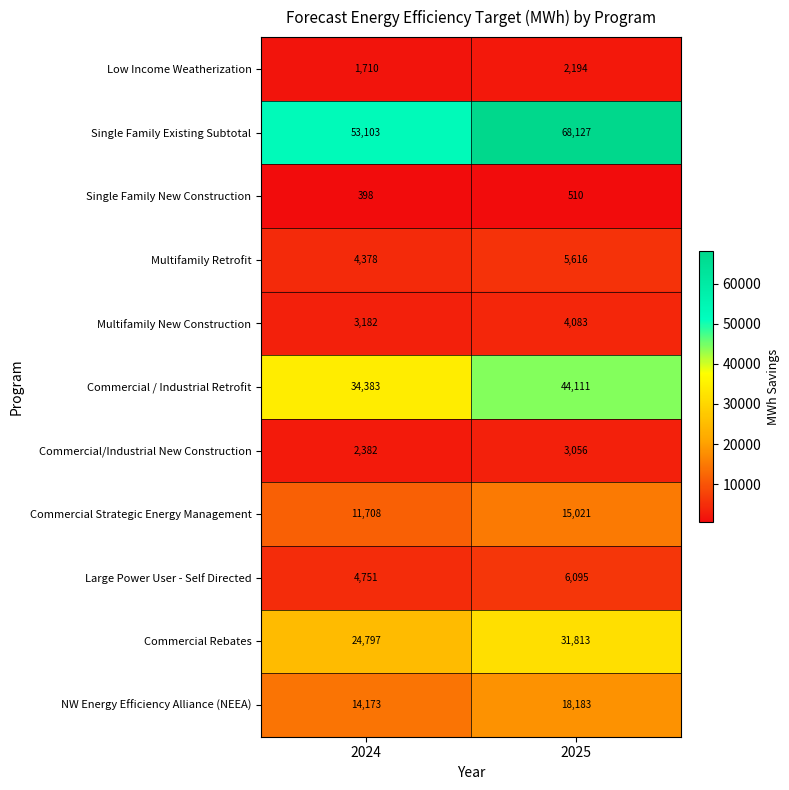

Reading left to right, list all the values displayed in this chart.

Low Income Weatherization: 1710	2194
Single Family Existing Subtotal: 53103	68127
Single Family New Construction: 398	510
Multifamily Retrofit: 4378	5616
Multifamily New Construction: 3182	4083
Commercial / Industrial Retrofit: 34383	44111
Commercial/Industrial New Construction: 2382	3056
Commercial Strategic Energy Management: 11708	15021
Large Power User - Self Directed: 4751	6095
Commercial Rebates: 24797	31813
NW Energy Efficiency Alliance (NEEA): 14173	18183